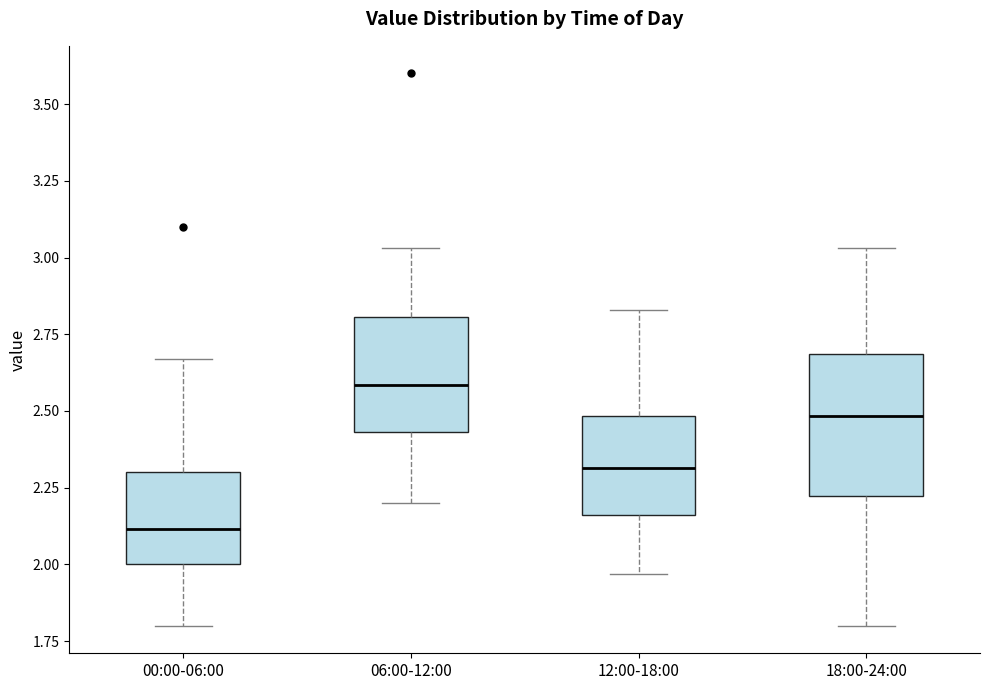

Which box's median line is the lowest?

00:00-06:00